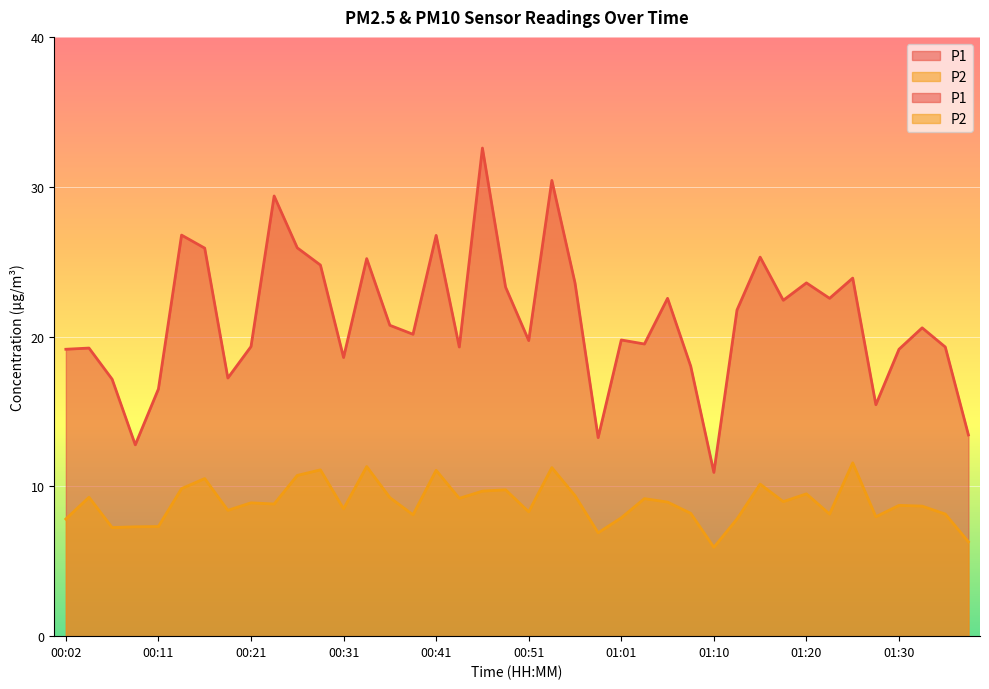

Which category has the highest value in the P1 series?

00:46